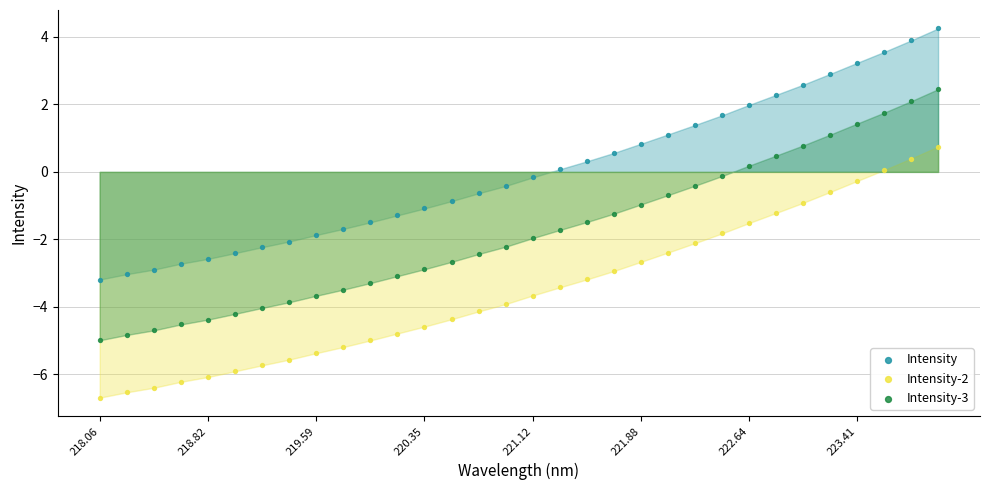

Which series reaches the minimum Y coordinate?

Intensity-2